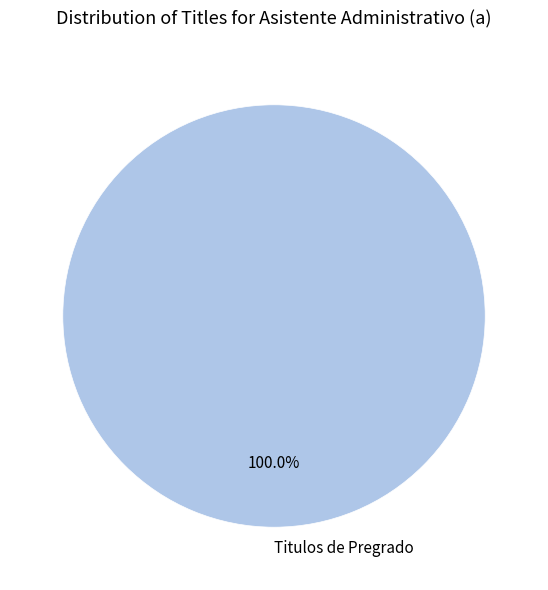

Count the number of slices in the pie.

1